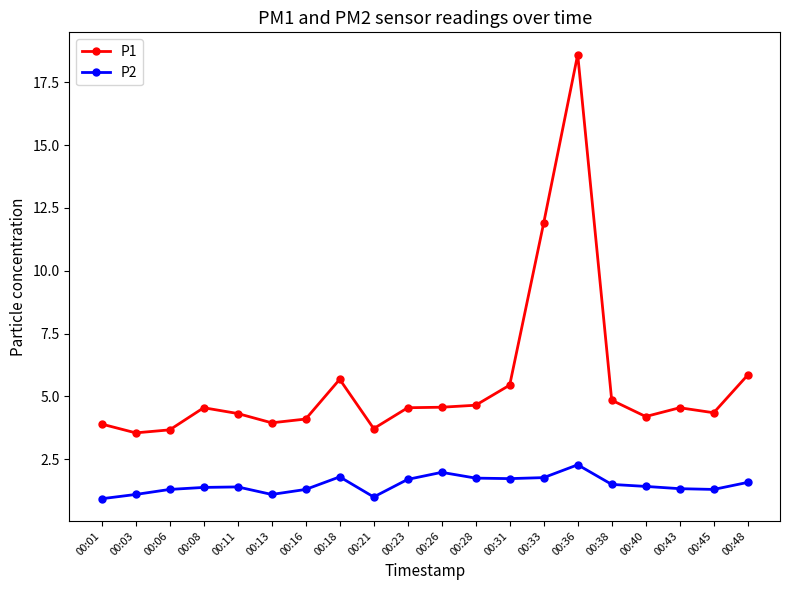

What is the sum of the P1 values at 00:18 and 00:40?

9.9